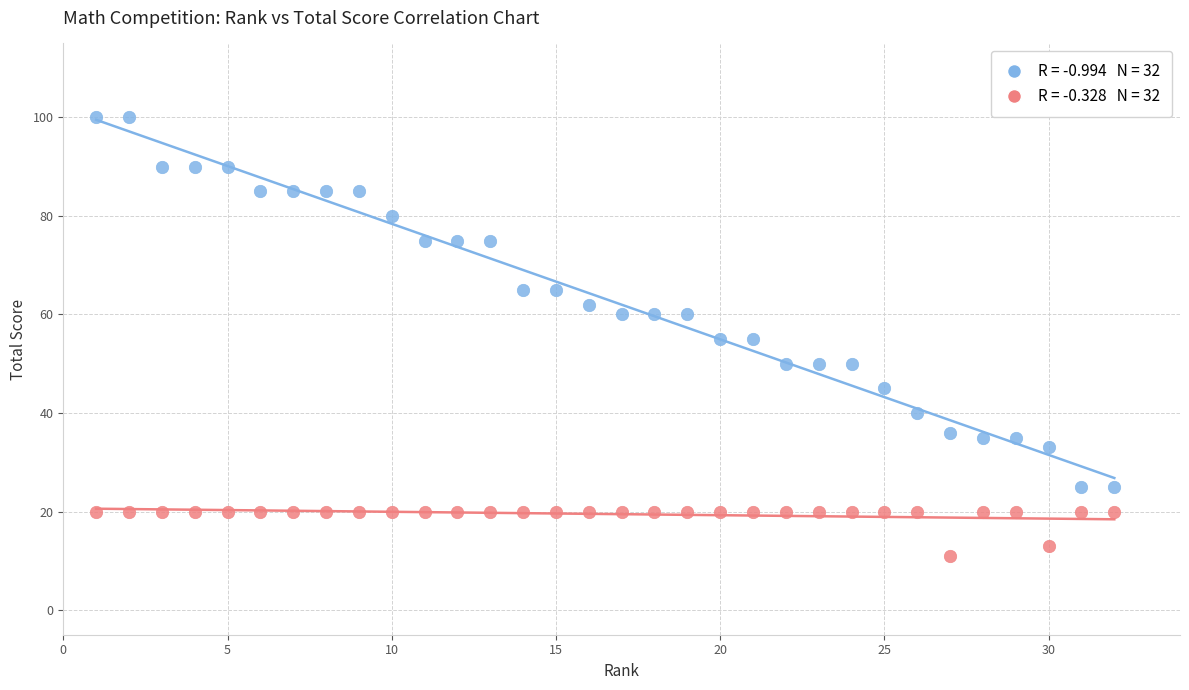

Across all data points, what is the range of X values (max minus min)?

31